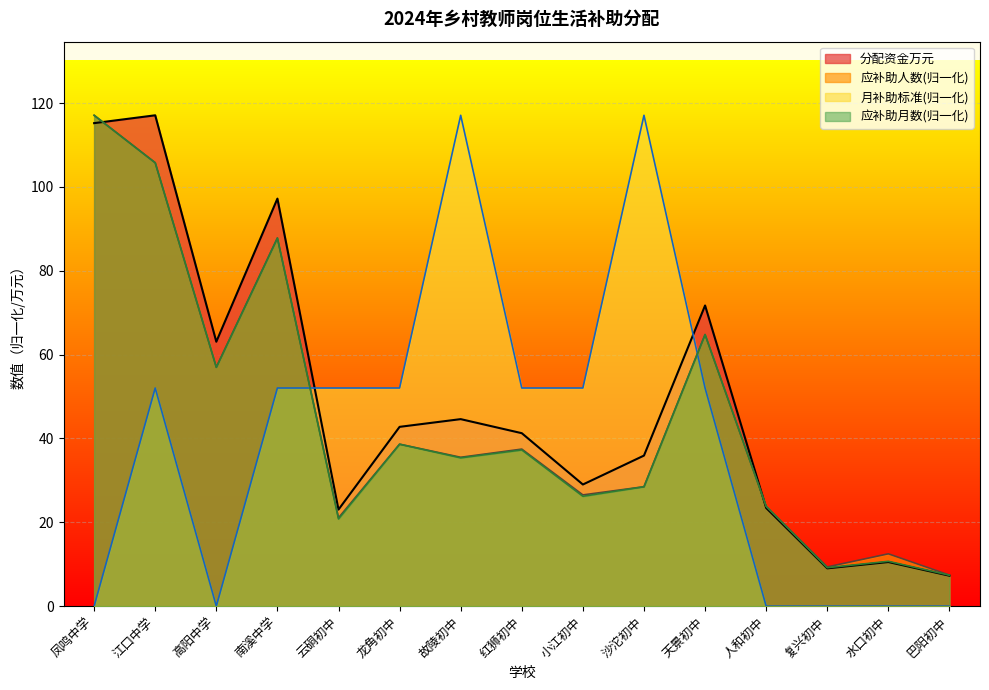

After their last crossing, which series has the higher values: 月补助标准 or 应补助月数?

应补助月数